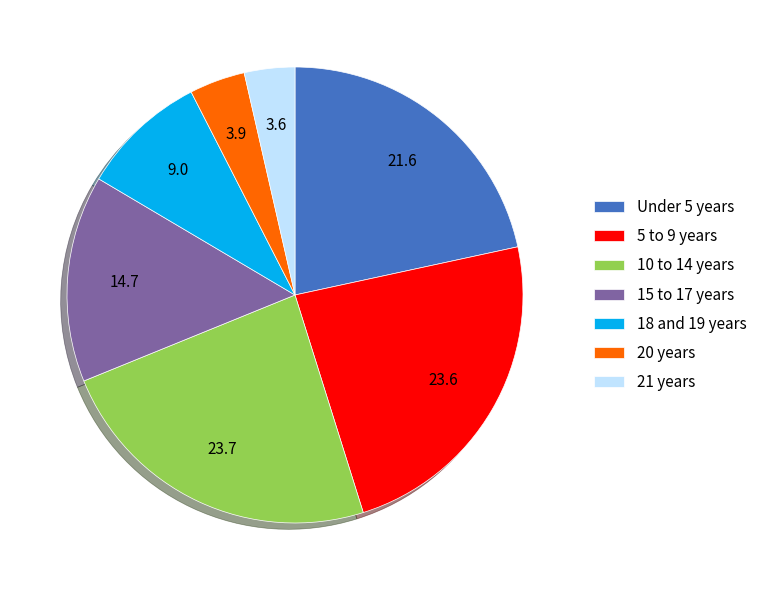

Is it true that 18 and 19 years is 14% of the pie?

False